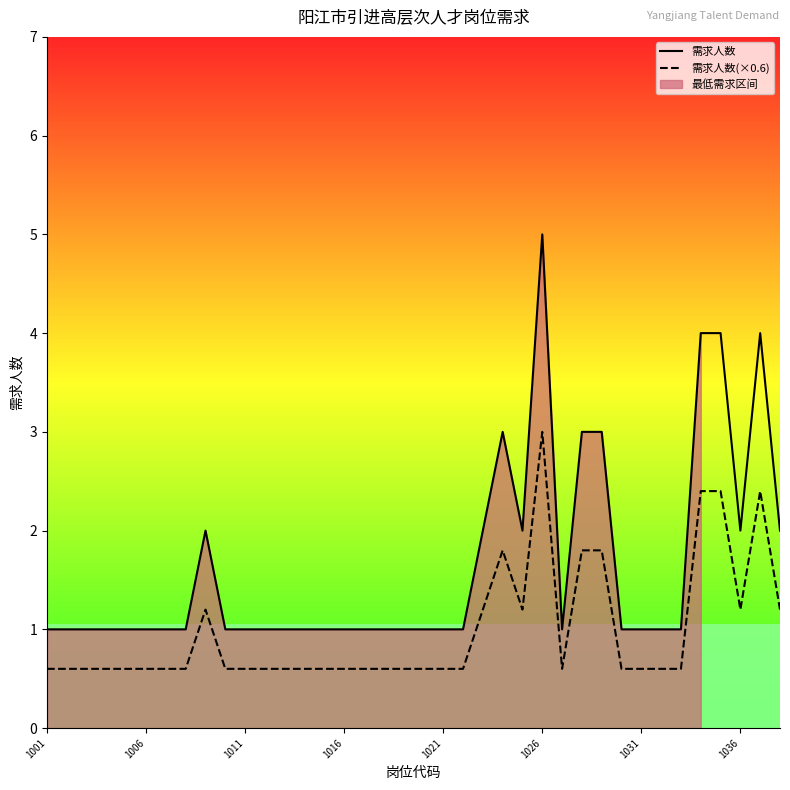

True or false: 需求人数 has more than 1 points higher than both neighbors.

True